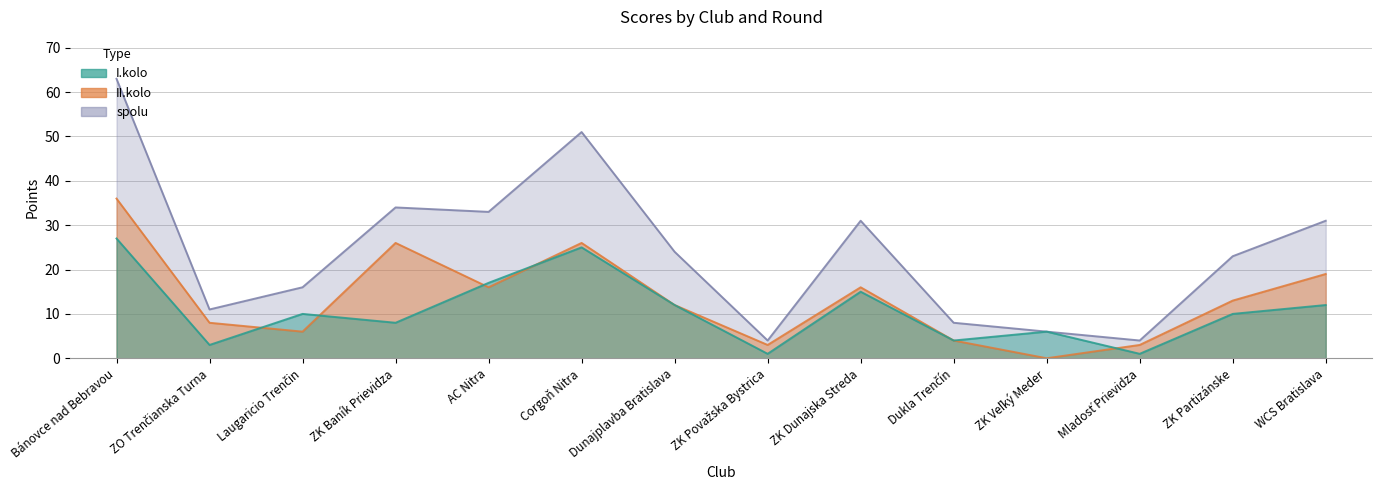

How many values in the I.kolo series are below 10?

6